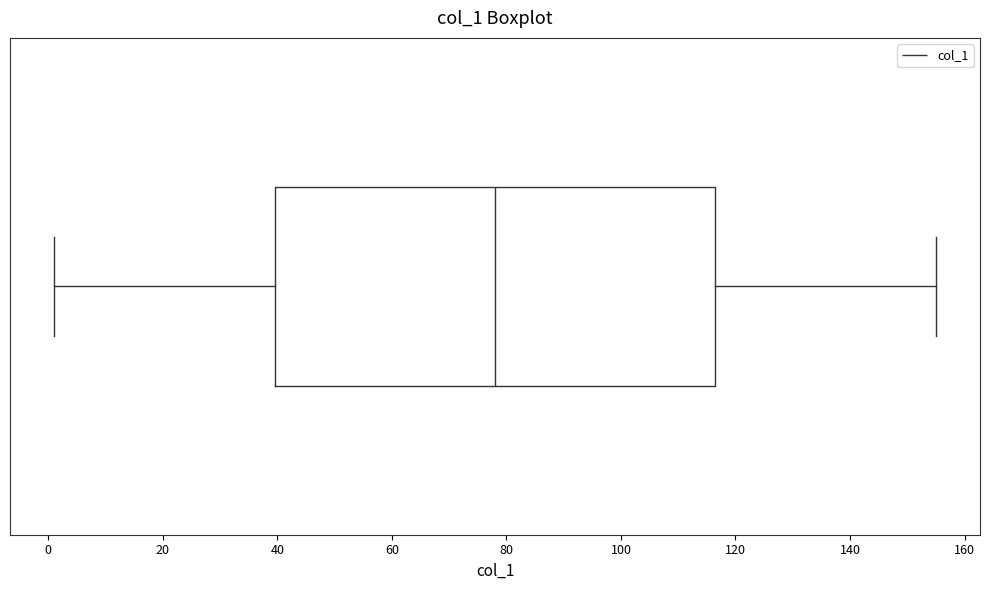

Read this box plot against the x-axis: the position of the median line, the range covered by the box, and the ends of both whiskers. The values are not printed on the chart, so give them approximately, as read against the axis.

median 78, box 40 to 116, whiskers 2 to 156